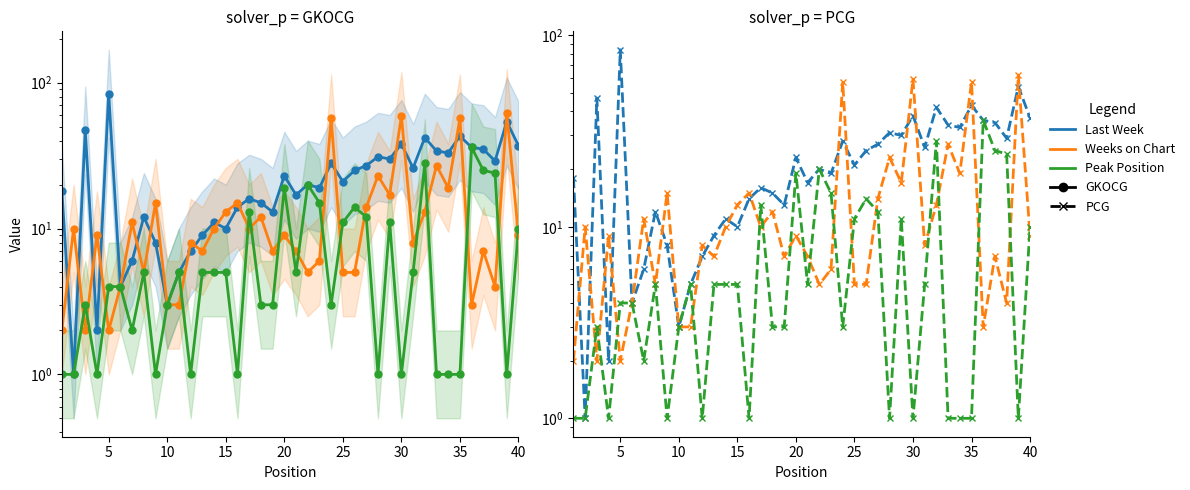

Is it true that Weeks on Chart equals 4 at 26?

False